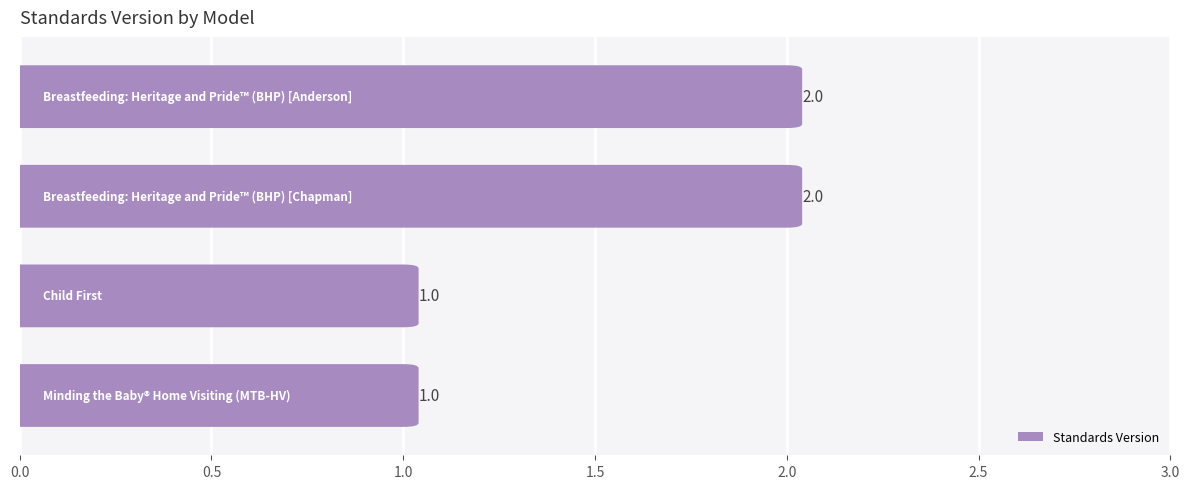

Which category has the highest value across all series?

Breastfeeding: Heritage and Pride™ (BHP) [Anderson]